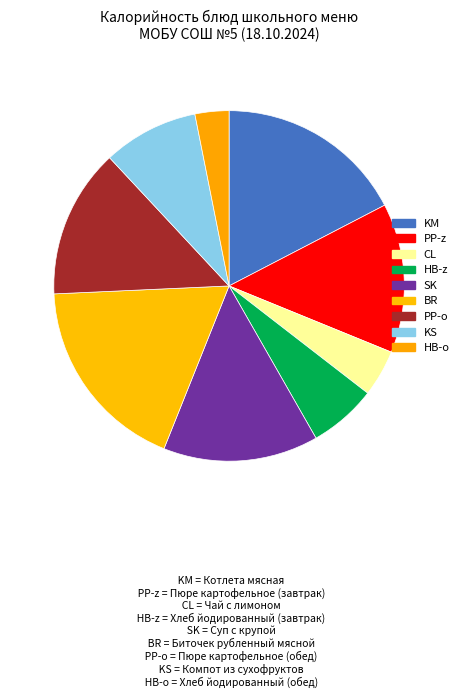

Count the number of slices in the pie.

9